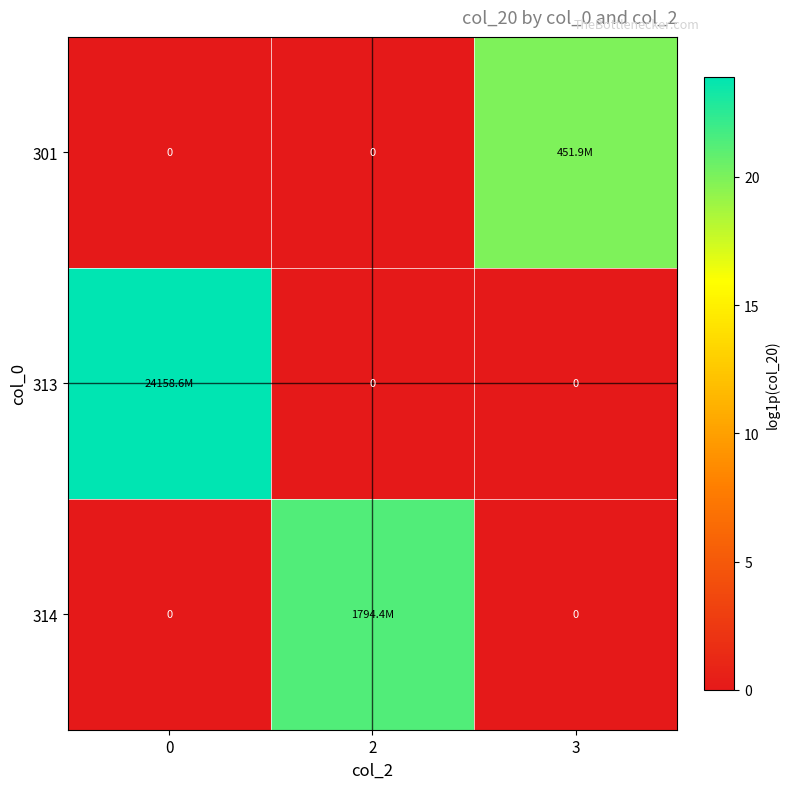

At 3, list the series in order from smallest to largest.

313, 314, 301